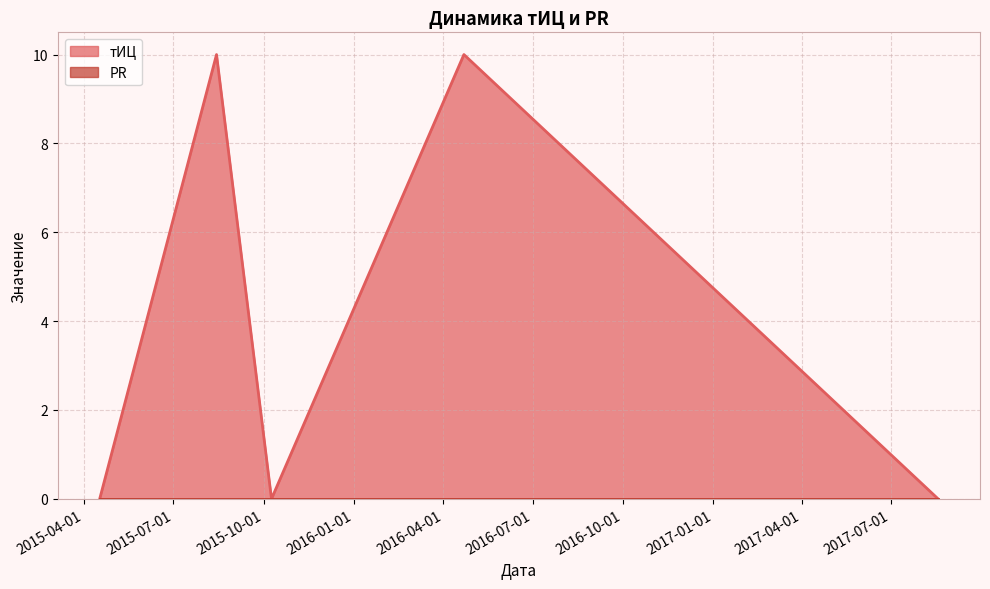

Which has a higher value, 2016-04-22 or 2017-08-18?

2016-04-22